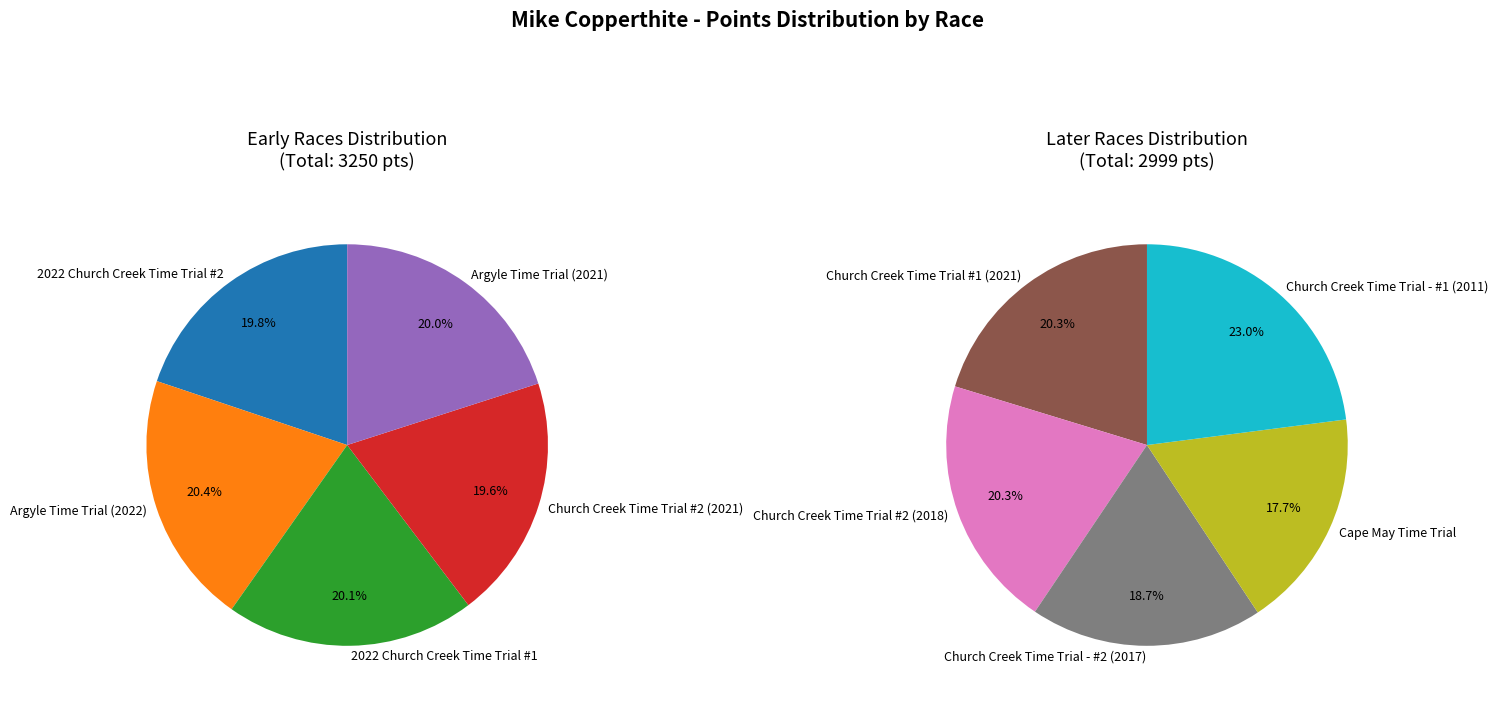

True or false: Church Creek Time Trial - #1 (2011) accounts for 21% of the total.

False